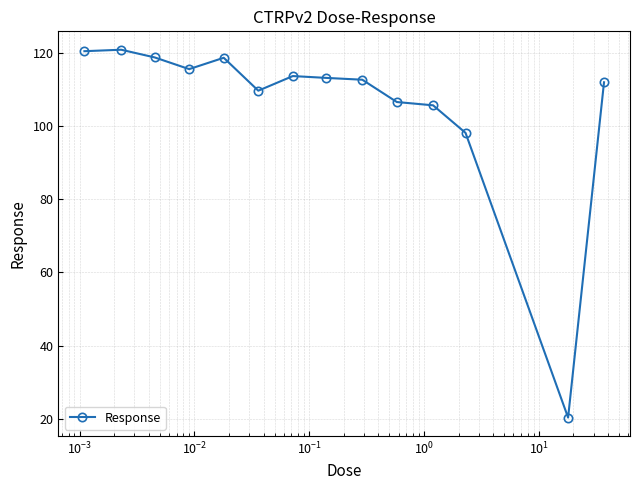

What is the difference between the maximum and minimum values?

100.6